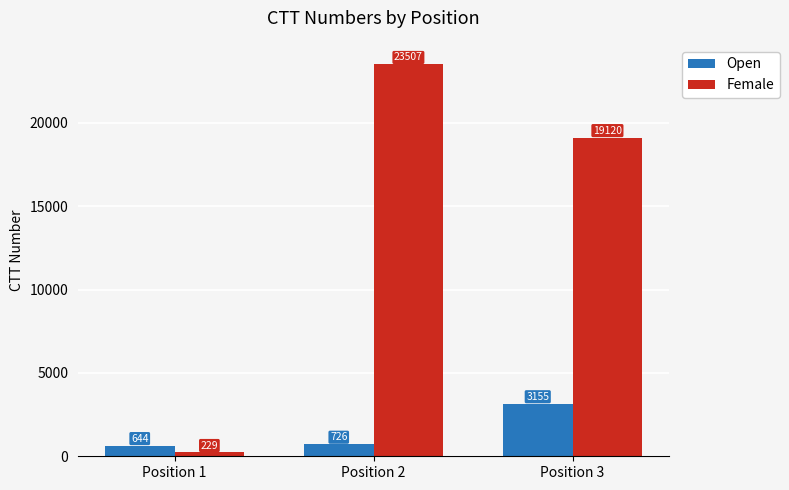

Between Position 2 and Position 3, which series saw the biggest shift?

Female